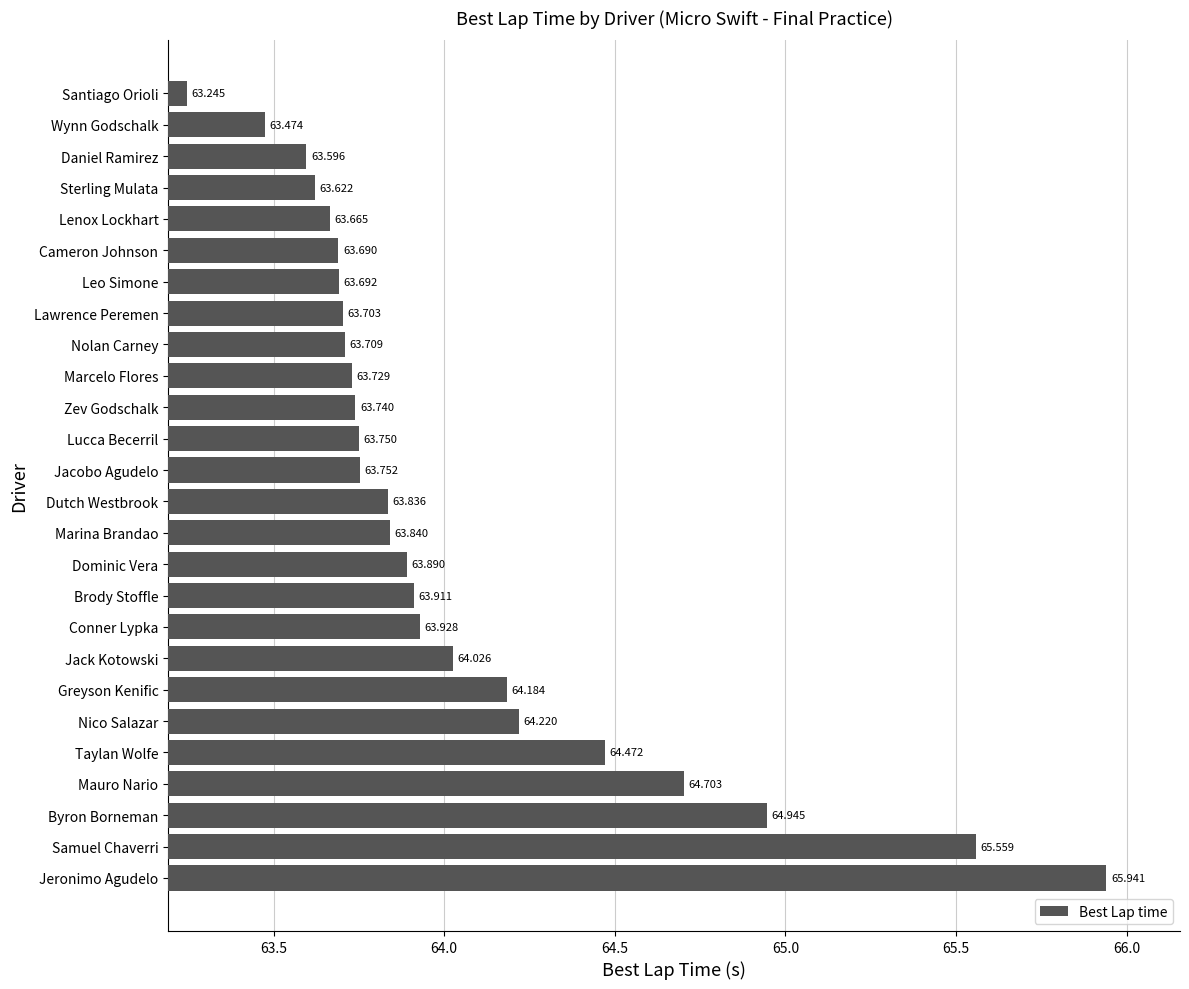

List the labels in order of value, smallest first.

Santiago Orioli, Wynn Godschalk, Daniel Ramirez, Sterling Mulata, Lenox Lockhart, Cameron Johnson, Leo Simone, Lawrence Peremen, Nolan Carney, Marcelo Flores, Zev Godschalk, Lucca Becerril, Jacobo Agudelo, Dutch Westbrook, Marina Brandao, Dominic Vera, Brody Stoffle, Conner Lypka, Jack Kotowski, Greyson Kenific, Nico Salazar, Taylan Wolfe, Mauro Nario, Byron Borneman, Samuel Chaverri, Jeronimo Agudelo